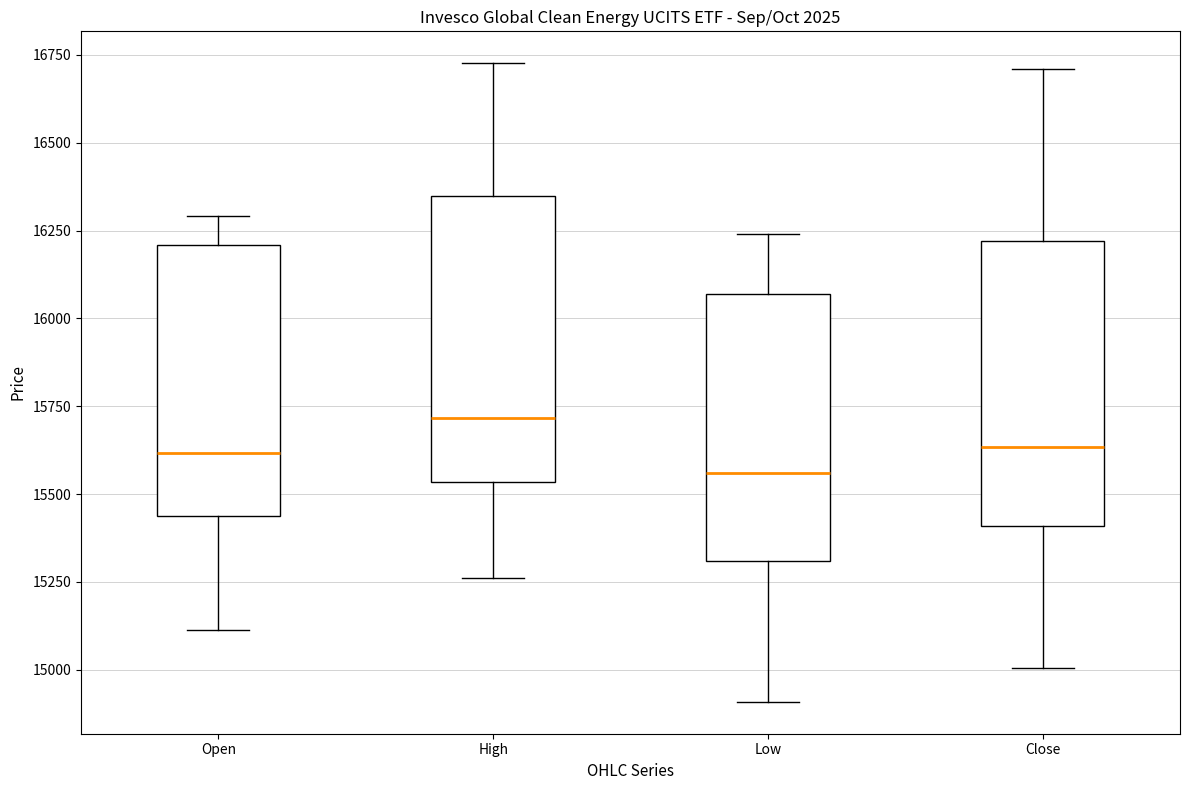

Where does the lower whisker of the box for High end on the y-axis? The values are not printed on the chart, so give them approximately, as read against the axis.

15250